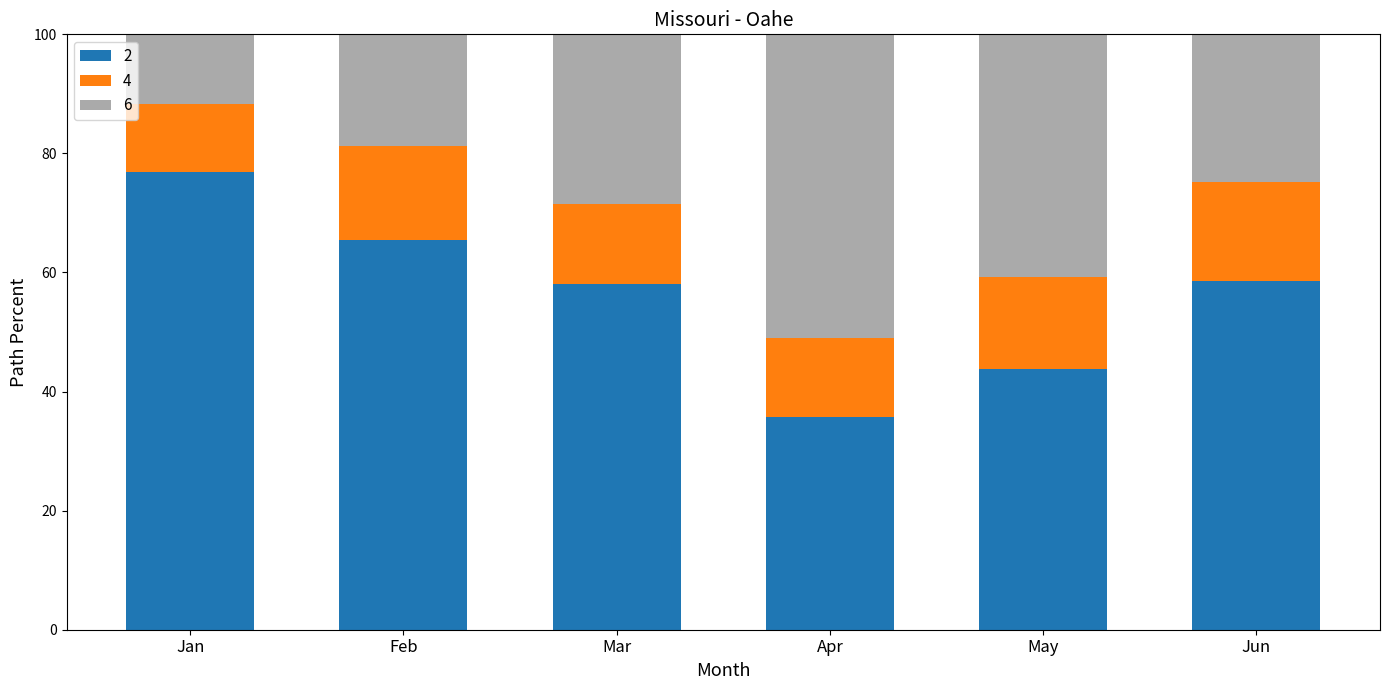

What is the total value across all series at May?

100.0